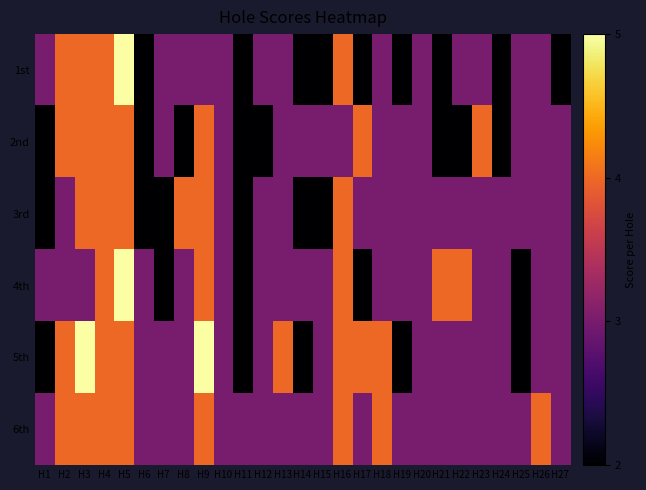

At how many categories does at least one series exceed 2?

27